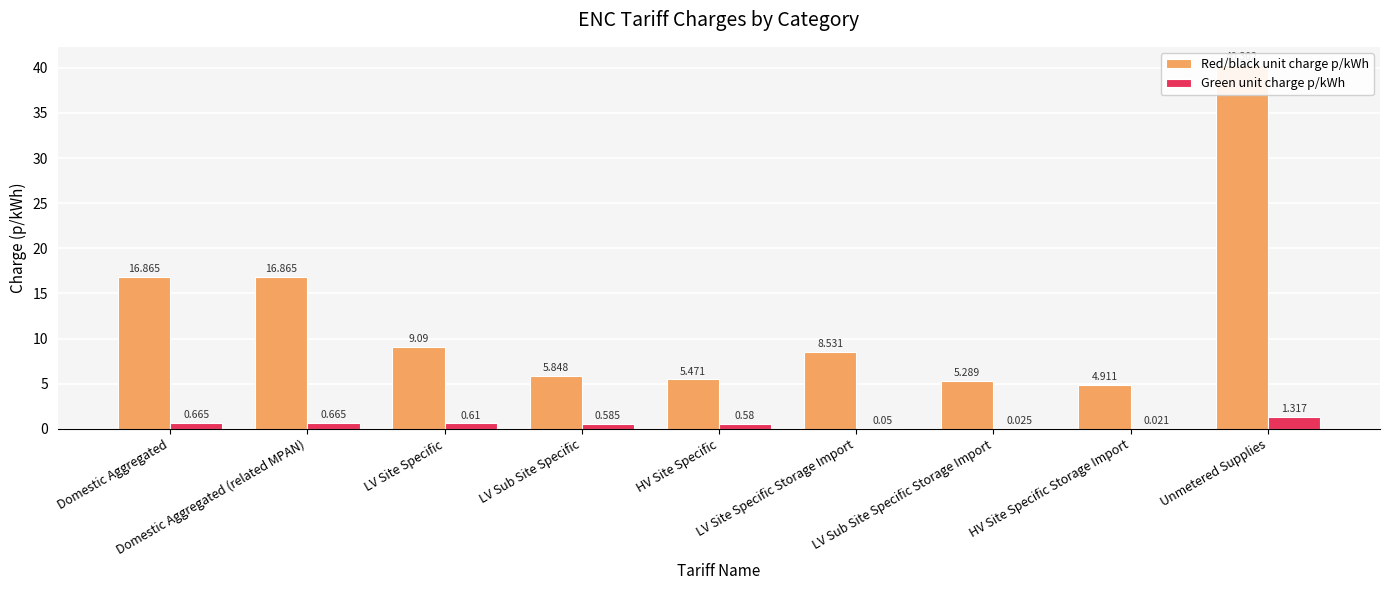

What is the difference between the maximum and minimum values in the Red/black unit charge p/kWh series?

35.4